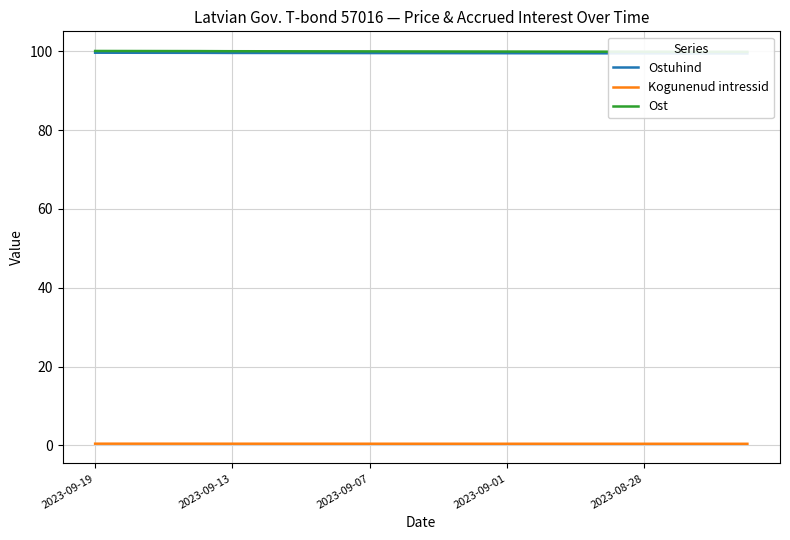

How many distinct data groups are displayed?

3